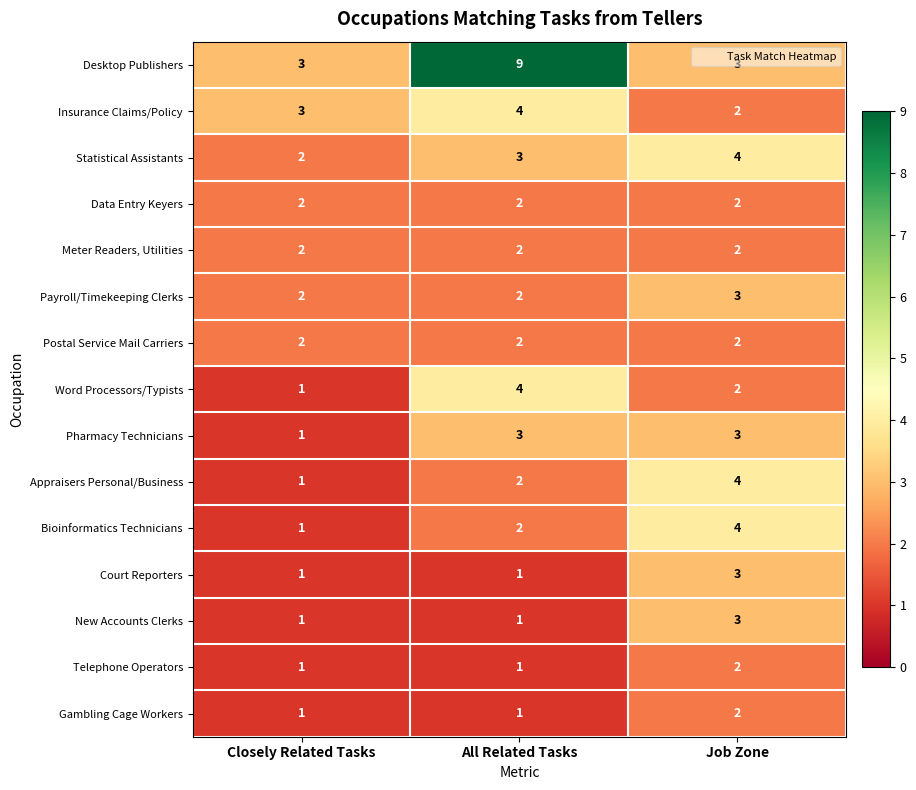

The Payroll/Timekeeping Clerks series shows 5 at Job Zone. True or false?

False